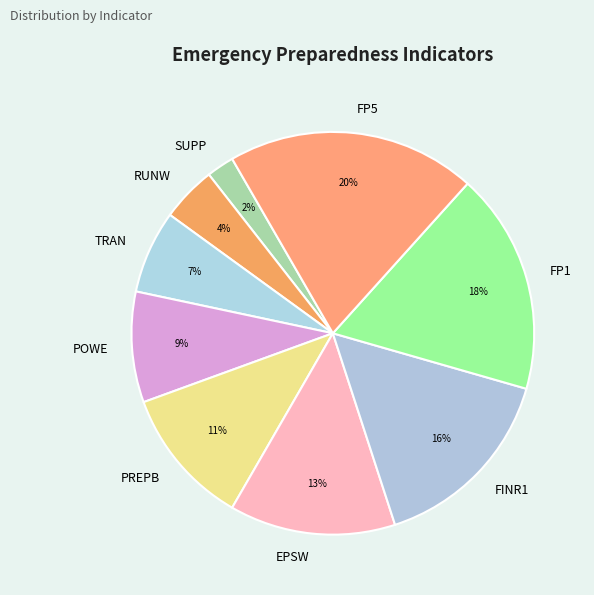

Approximately how many times larger is the value at SUPP compared to EPSW?

0.2